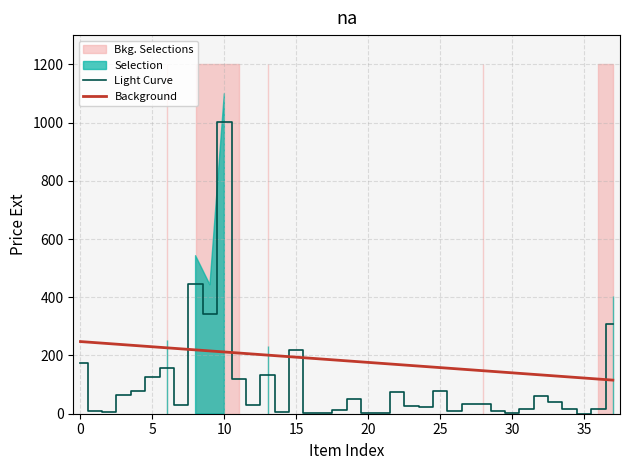

Reading left to right, list all the values displayed in this chart.

Light Curve: 174.3	9.4	4.3	63.8	78.4	125.4	155.6	28.9	444.0	344.1	1000.4	117.7	28.5	132.2	5.7	219.5	2.9	1.9	14.1	52.1	3.9	4.0	73.9	26.2	22.4	78.2	8.0	33.7	33.5	10.8	2.7	14.7	61.9	40.0	16.7	0.0	16.8	306.5
Background: 247.9	244.3	240.7	237.1	233.6	230.0	226.4	222.8	219.2	215.7	212.1	208.5	204.9	201.3	197.8	194.2	190.6	187.0	183.4	179.9	176.3	172.7	169.1	165.5	162.0	158.4	154.8	151.2	147.6	144.1	140.5	136.9	133.3	129.7	126.2	122.6	119.0	115.4